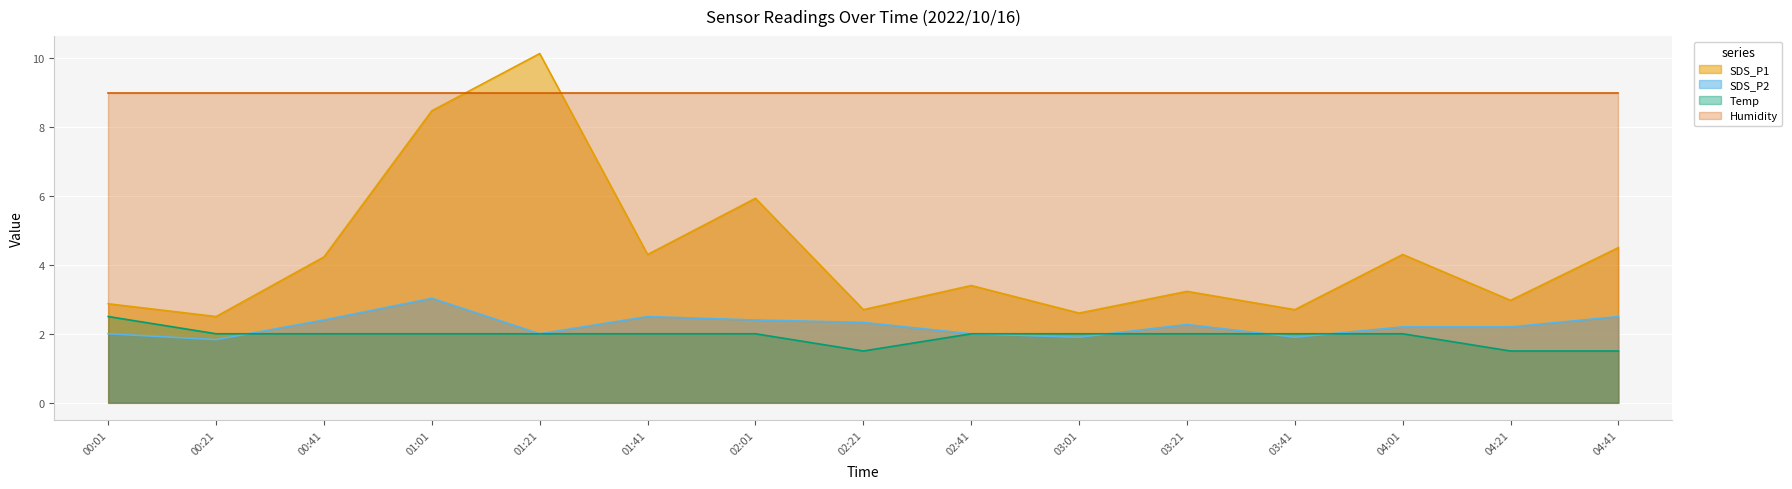

How many lines are shown in the chart?

4